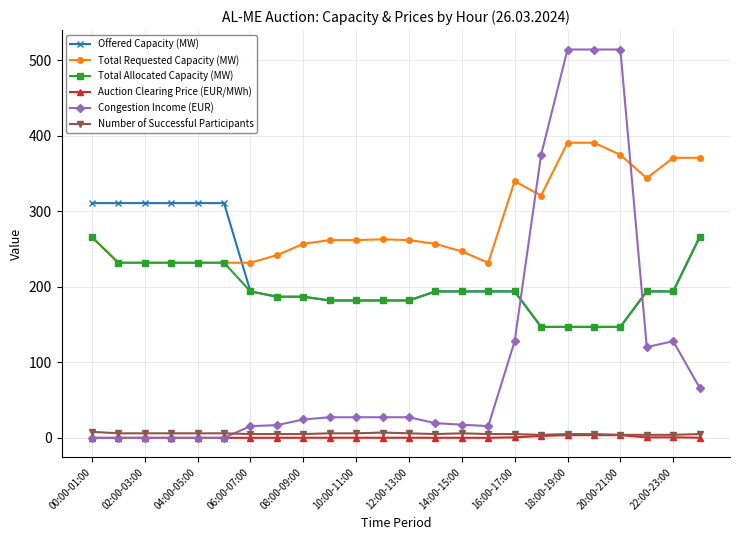

Which series has the largest range (max minus min)?

Congestion Income (EUR)